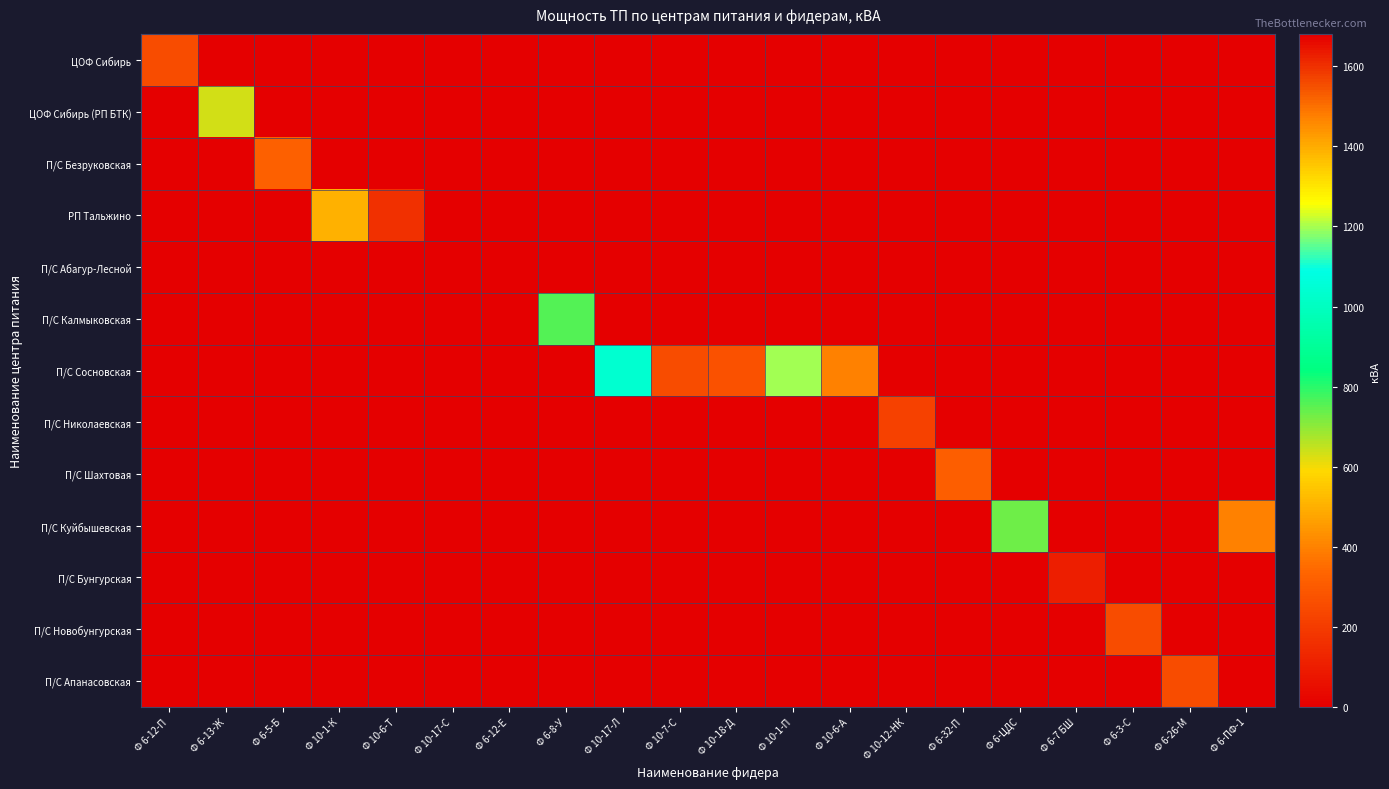

At how many categories does at least one series exceed 1099?

2